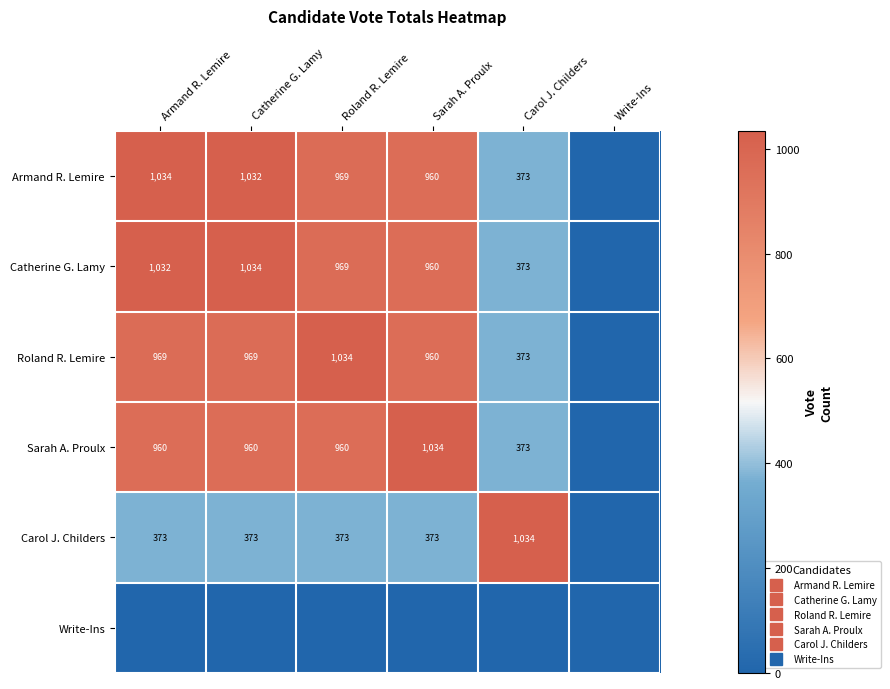

At which label does Catherine G. Lamy first exceed 969?

Armand R. Lemire